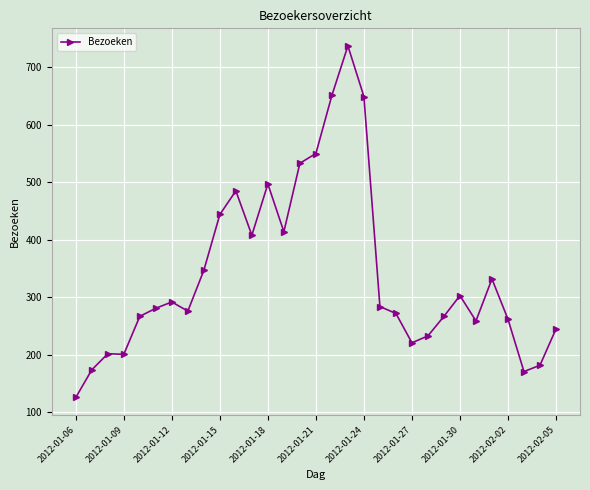

What is the greatest value displayed?

737